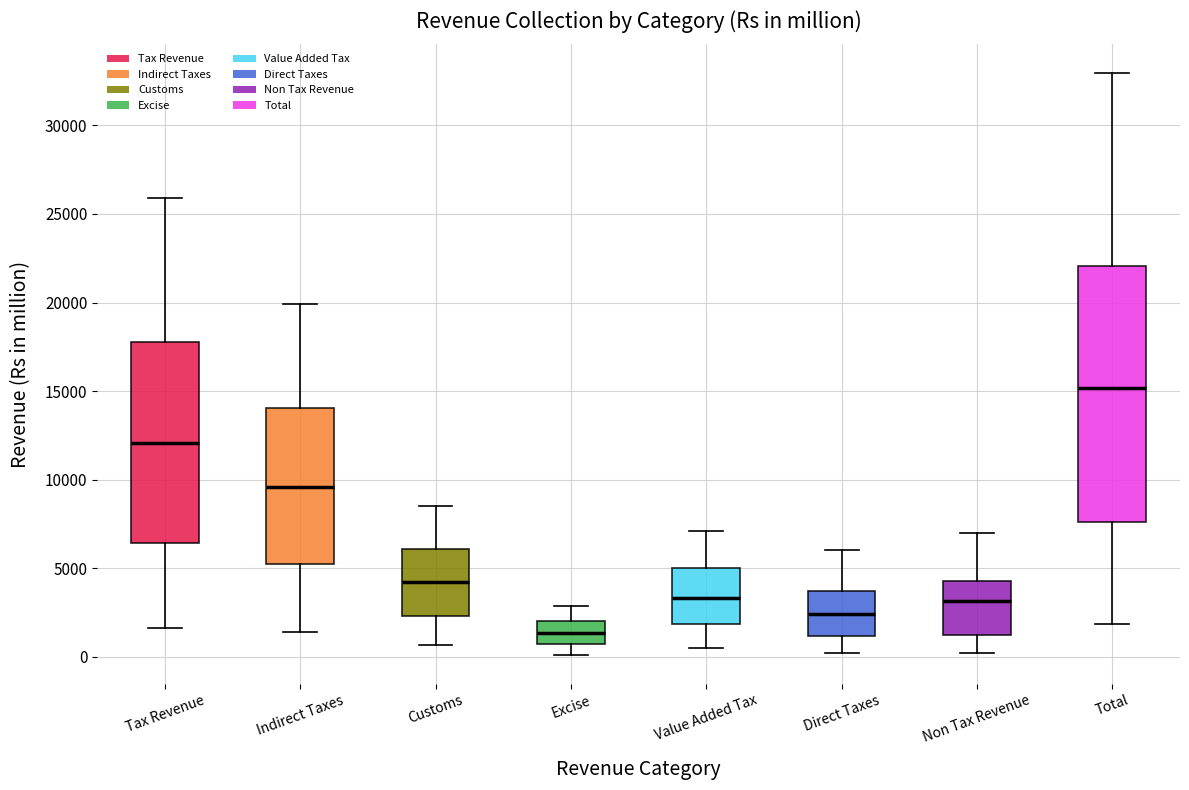

Reading left to right, transcribe this box plot: for each box, give where its median line is, the range the box spans, and where its two whiskers end, as read against the y-axis. The values are not printed on the chart, so give them approximately, as read against the axis.

Tax Revenue: median 12000, box 6500 to 18000, whiskers 1500 to 26000
Indirect Taxes: median 9500, box 5000 to 14000, whiskers 1500 to 20000
Customs: median 4000, box 2500 to 6000, whiskers 500 to 8500
Excise: median 1500, box 500 to 2000, whiskers 0 to 3000
Value Added Tax: median 3500, box 2000 to 5000, whiskers 500 to 7000
Direct Taxes: median 2500, box 1000 to 3500, whiskers 0 to 6000
Non Tax Revenue: median 3000, box 1000 to 4500, whiskers 0 to 7000
Total: median 15000, box 7500 to 22000, whiskers 2000 to 33000